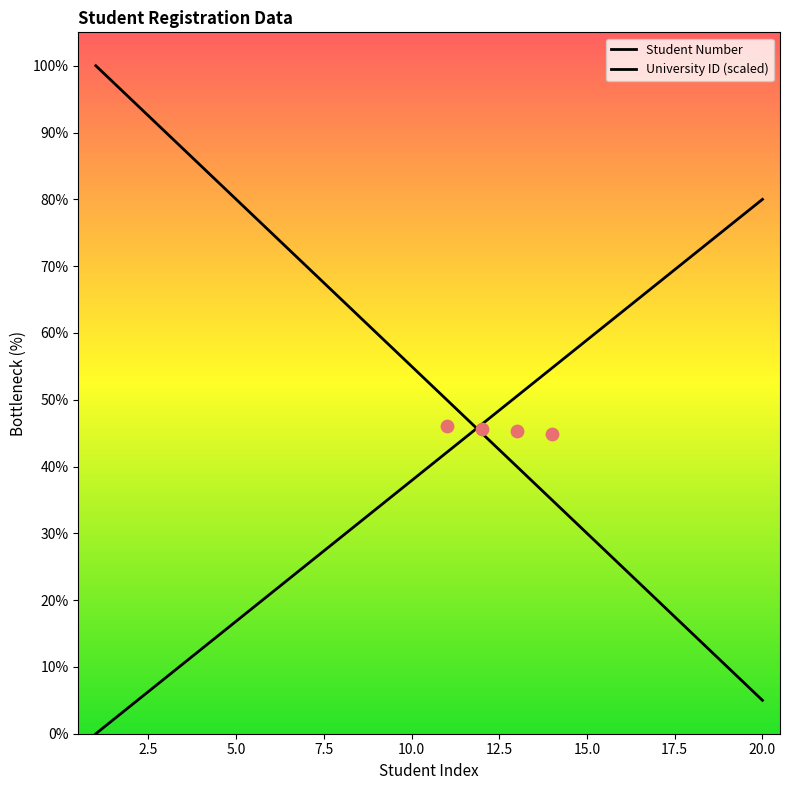

Approximately how many times larger is the value at 18 compared to 16?

0.6